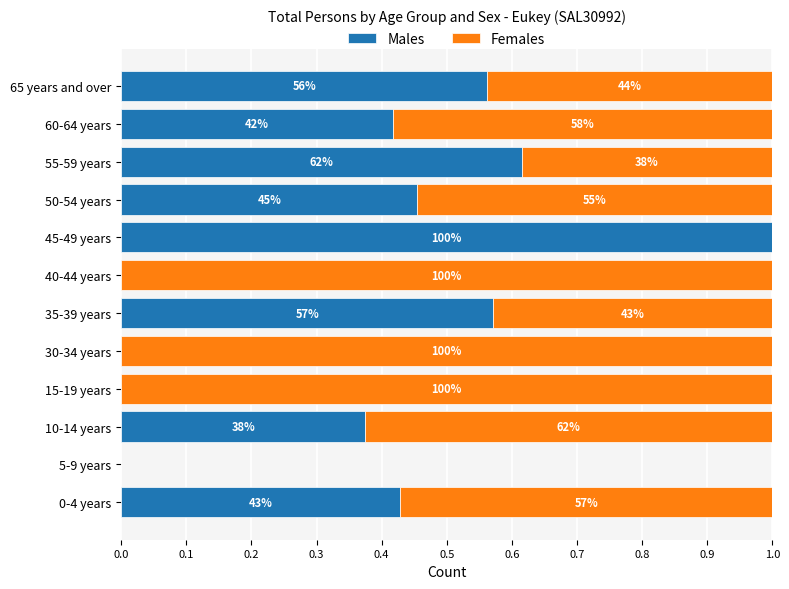

What are all the series names shown in the legend?

Males, Females